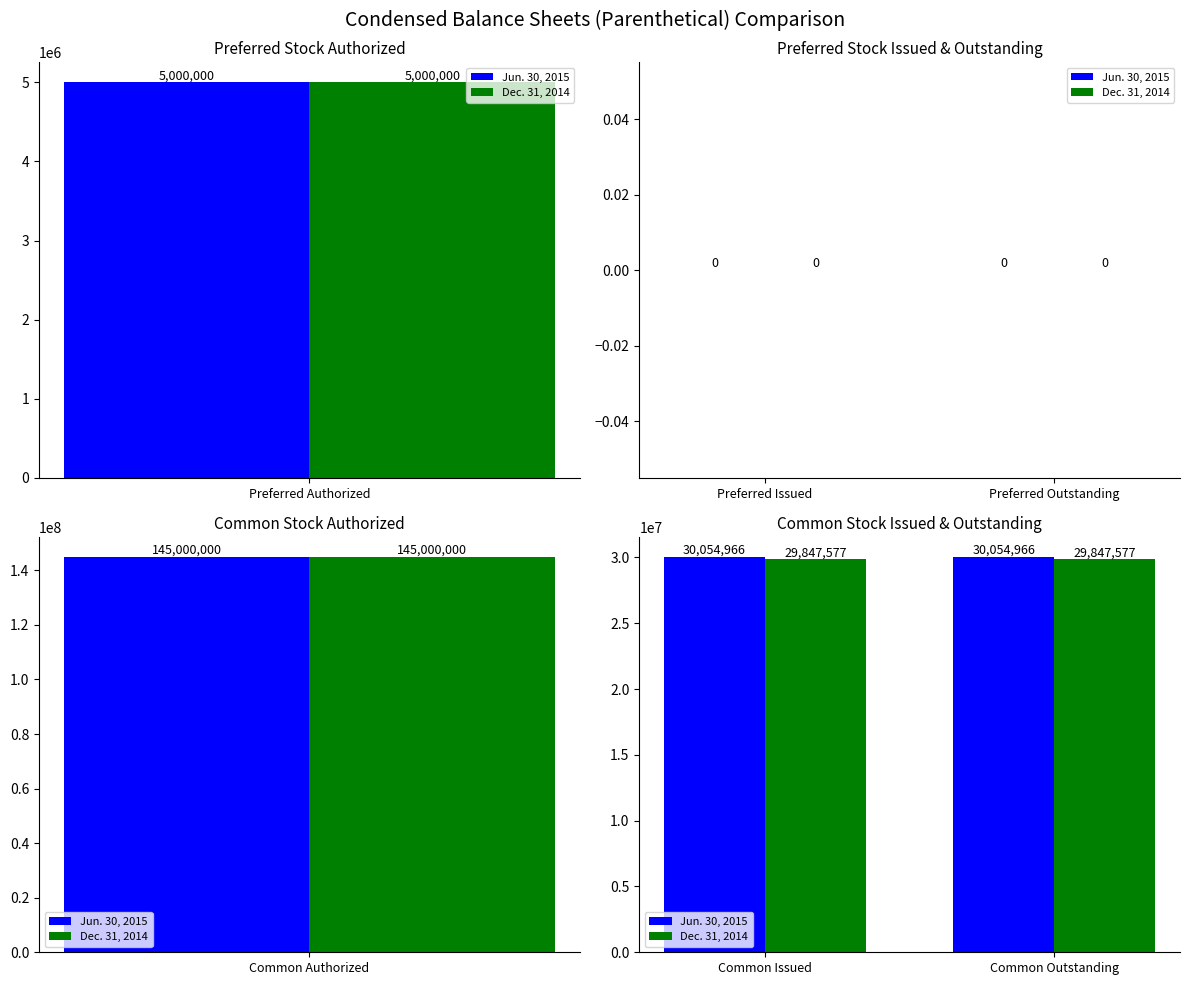

True or false: Jun. 30, 2015 has a value of 44896582 at Common Issued.

False